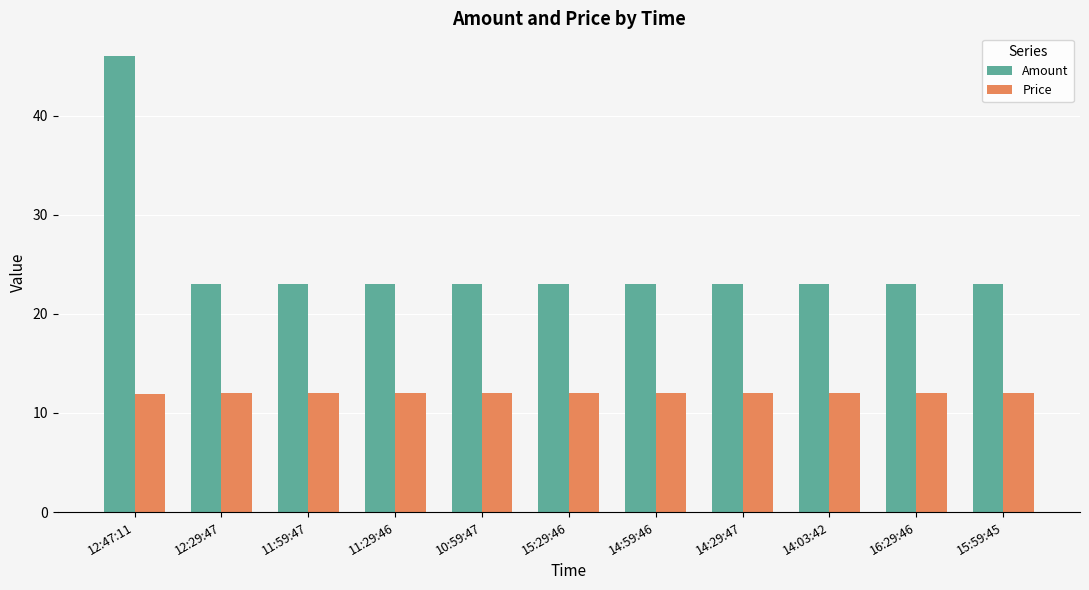

Where is Price nearest to the value 11?

12:47:11